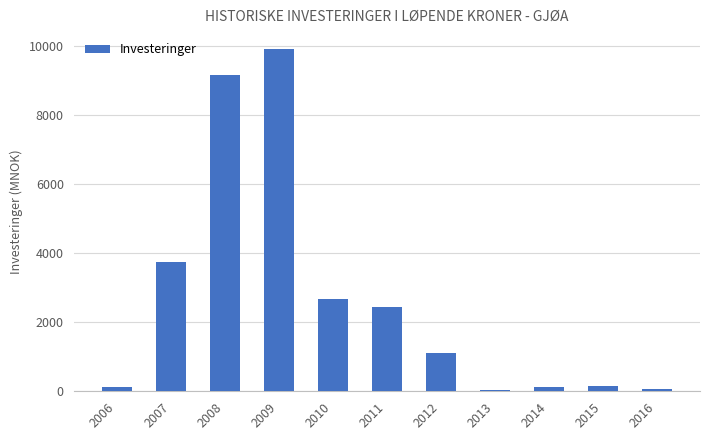

Where is the data nearest to the value 4967?

2007